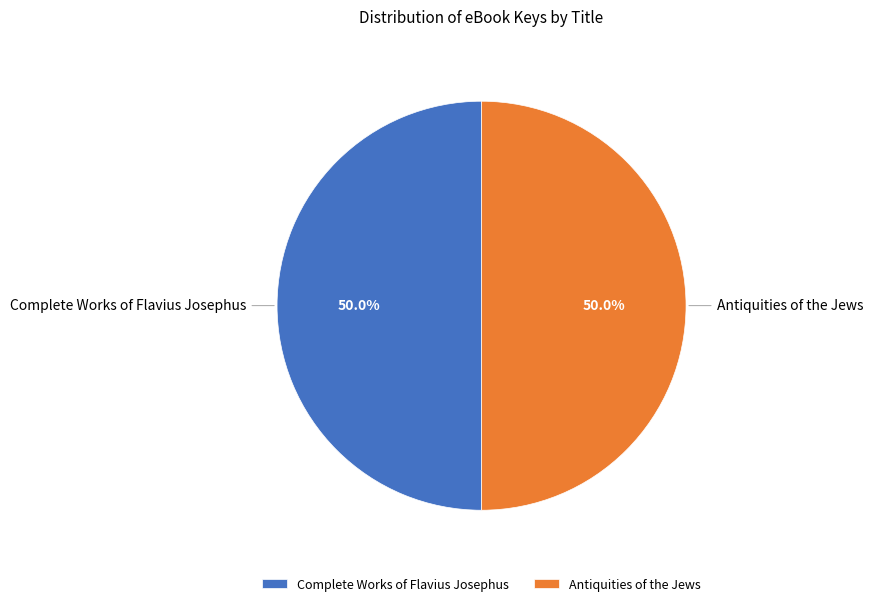

The Antiquities of the Jews slice represents 41% of the pie. True or false?

False